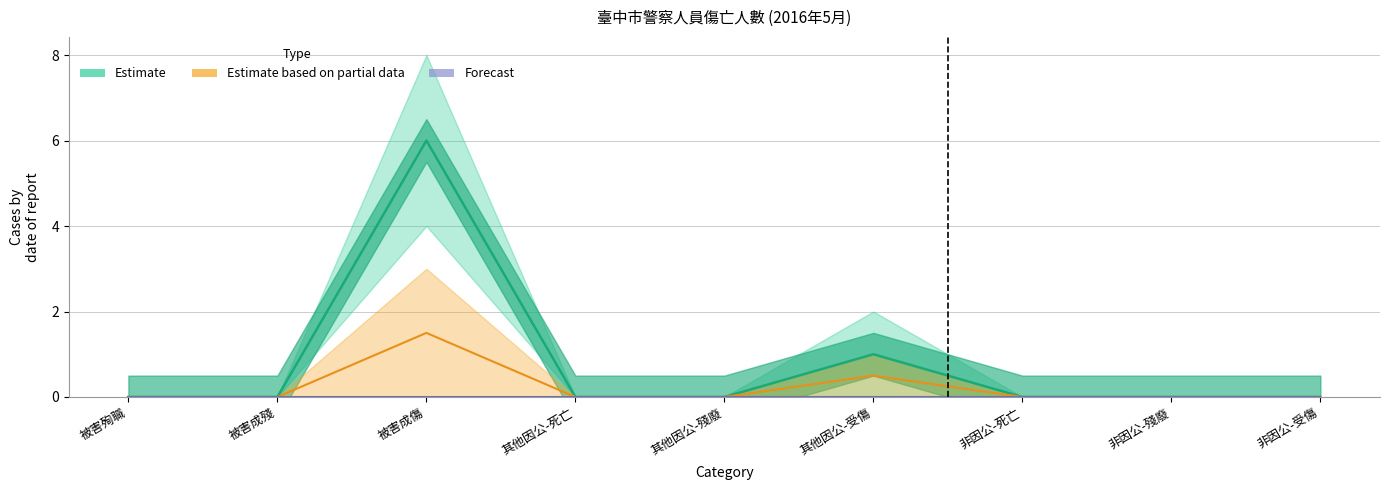

How many lines are shown in the chart?

3